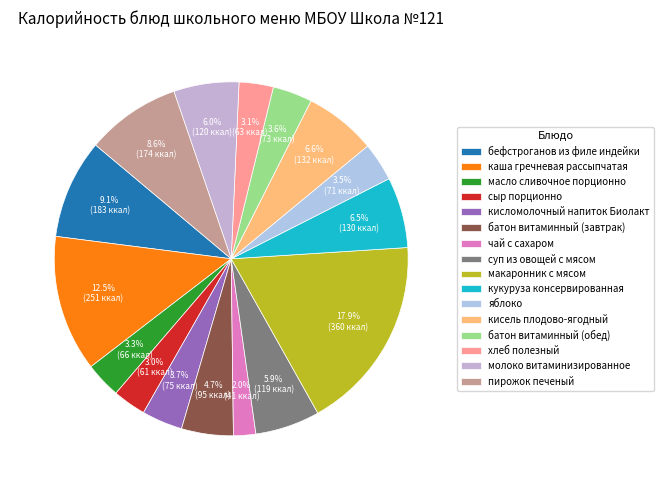

What percentage is NOT represented by молоко витаминизированное?

94.0%